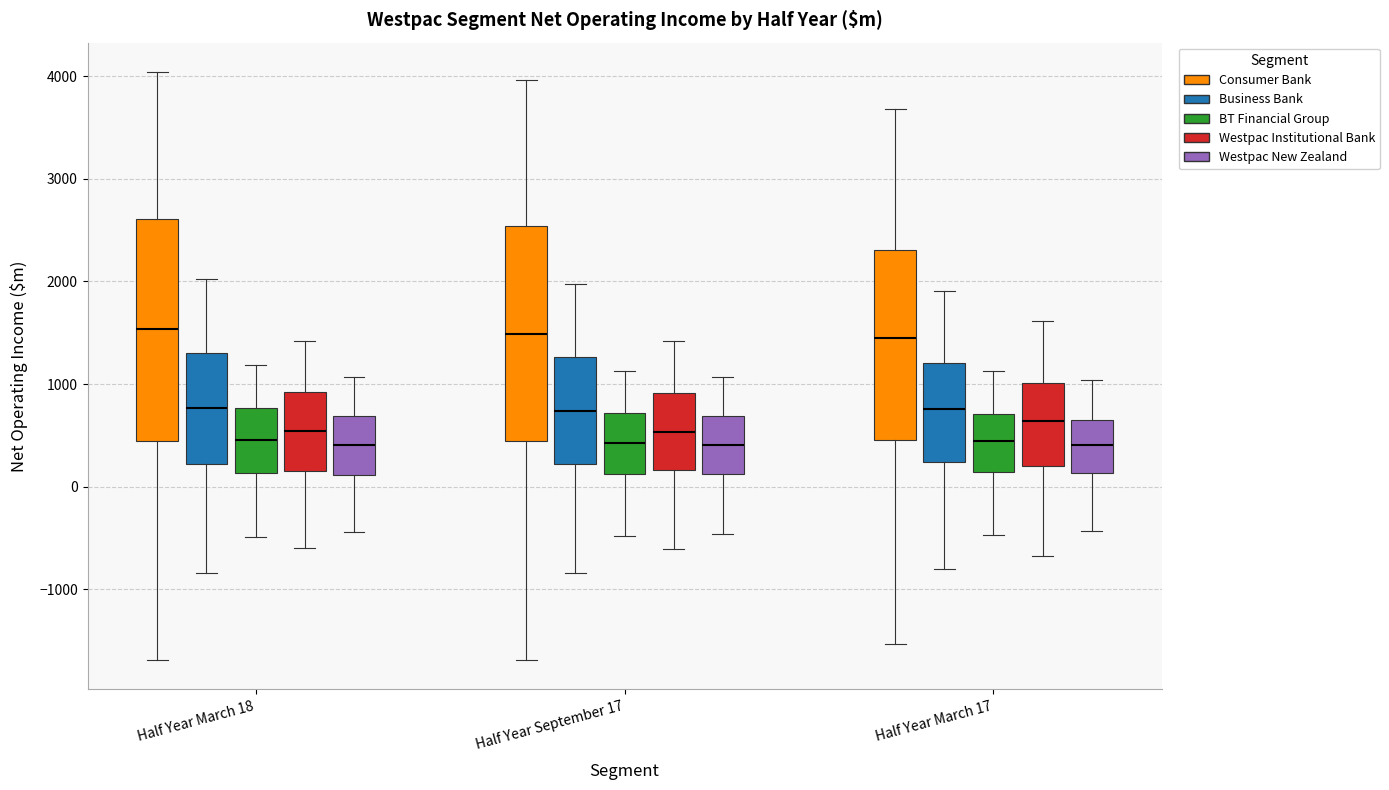

Reading left to right, transcribe this box plot: for each box, give where its median line is, the range the box spans, and where its two whiskers end, as read against the y-axis. The values are not printed on the chart, so give them approximately, as read against the axis.

Half Year March 18 (Consumer Bank): median 1500, box 400 to 2600, whiskers -1700 to 4000
Half Year March 18 (Business Bank): median 800, box 200 to 1300, whiskers -800 to 2000
Half Year March 18 (BT Financial Group): median 500, box 100 to 800, whiskers -500 to 1200
Half Year March 18 (Westpac Institutional Bank): median 500, box 200 to 900, whiskers -600 to 1400
Half Year March 18 (Westpac New Zealand): median 400, box 100 to 700, whiskers -400 to 1100
Half Year September 17 (Consumer Bank): median 1500, box 400 to 2500, whiskers -1700 to 4000
Half Year September 17 (Business Bank): median 700, box 200 to 1300, whiskers -800 to 2000
Half Year September 17 (BT Financial Group): median 400, box 100 to 700, whiskers -500 to 1100
Half Year September 17 (Westpac Institutional Bank): median 500, box 200 to 900, whiskers -600 to 1400
Half Year September 17 (Westpac New Zealand): median 400, box 100 to 700, whiskers -500 to 1100
Half Year March 17 (Consumer Bank): median 1500, box 500 to 2300, whiskers -1500 to 3700
Half Year March 17 (Business Bank): median 800, box 200 to 1200, whiskers -800 to 1900
Half Year March 17 (BT Financial Group): median 400, box 100 to 700, whiskers -500 to 1100
Half Year March 17 (Westpac Institutional Bank): median 600, box 200 to 1000, whiskers -700 to 1600
Half Year March 17 (Westpac New Zealand): median 400, box 100 to 700, whiskers -400 to 1000